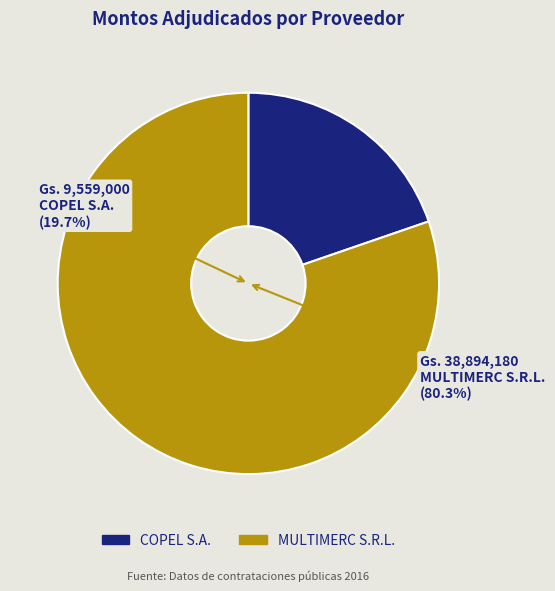

To the nearest percent, what is the difference between the MULTIMERC S.R.L. and COPEL S.A. slice percentages?

61%